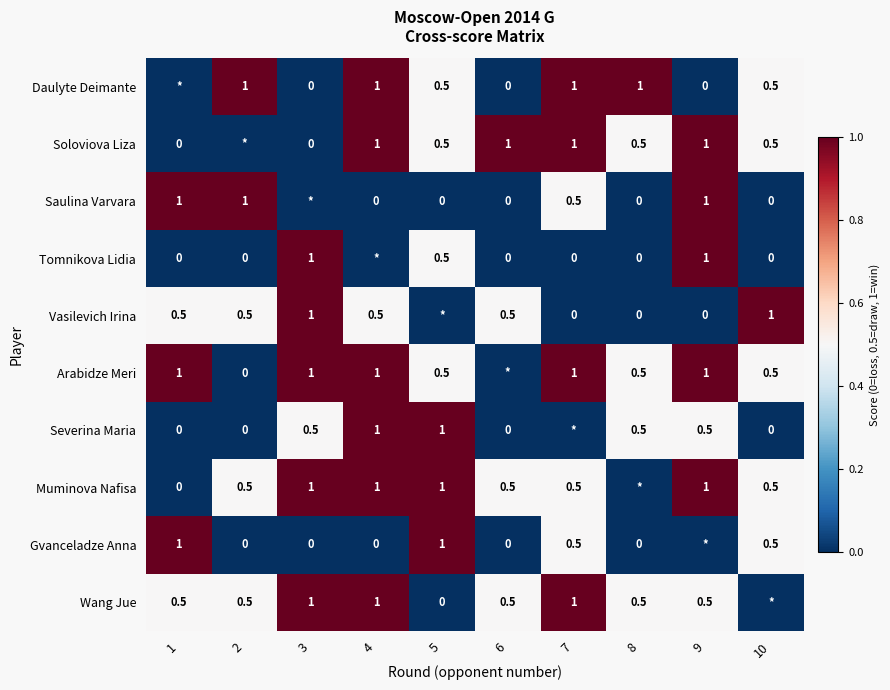

What is the difference between the Daulyte Deimante values at 4 and 6?

1.0